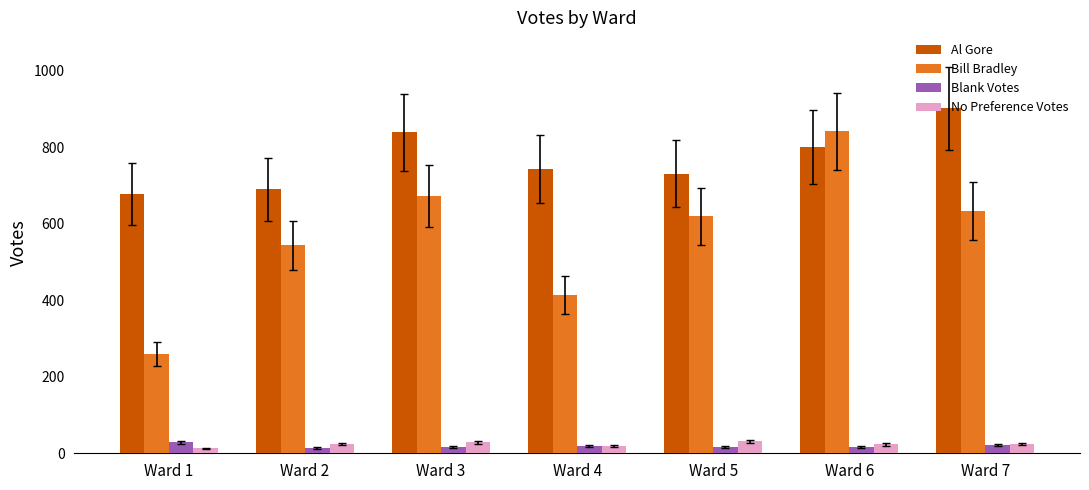

How many data points does each series have?

7